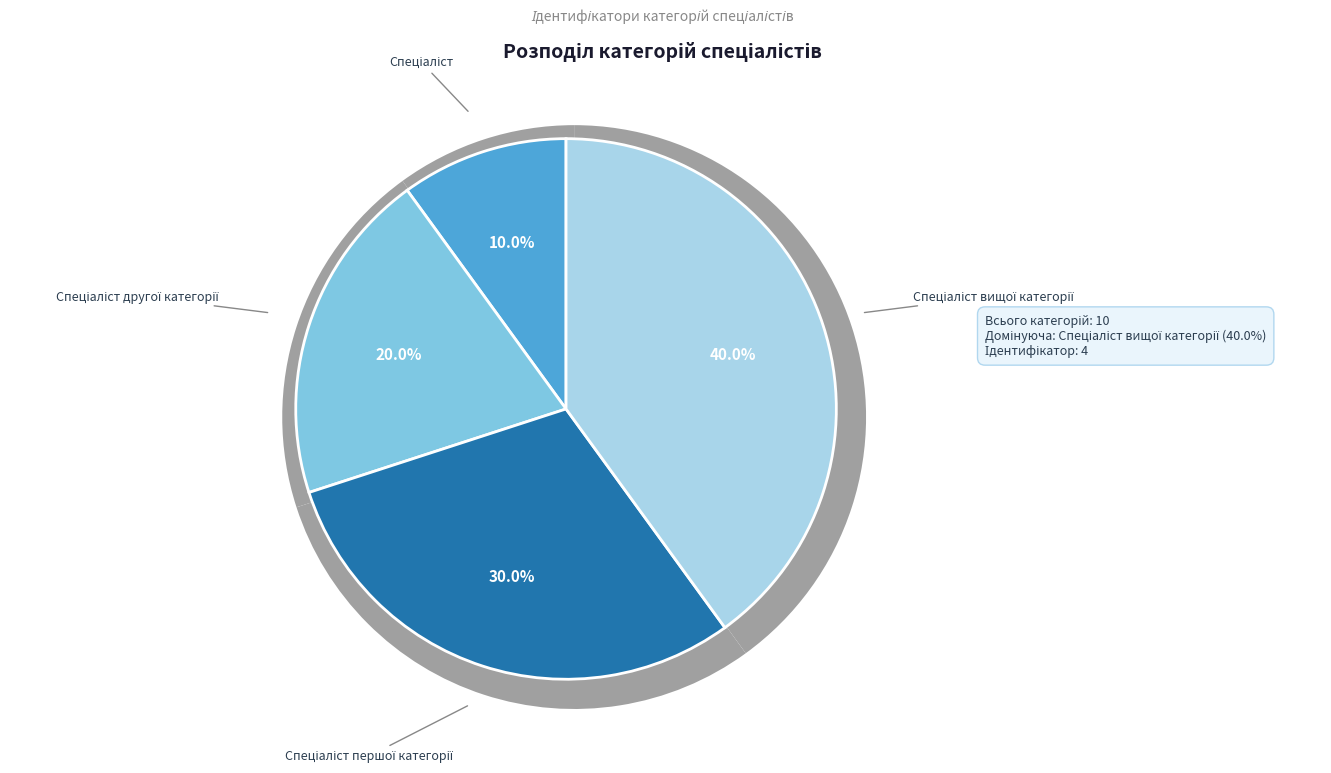

True or false: Спеціаліст accounts for 23% of the total.

False